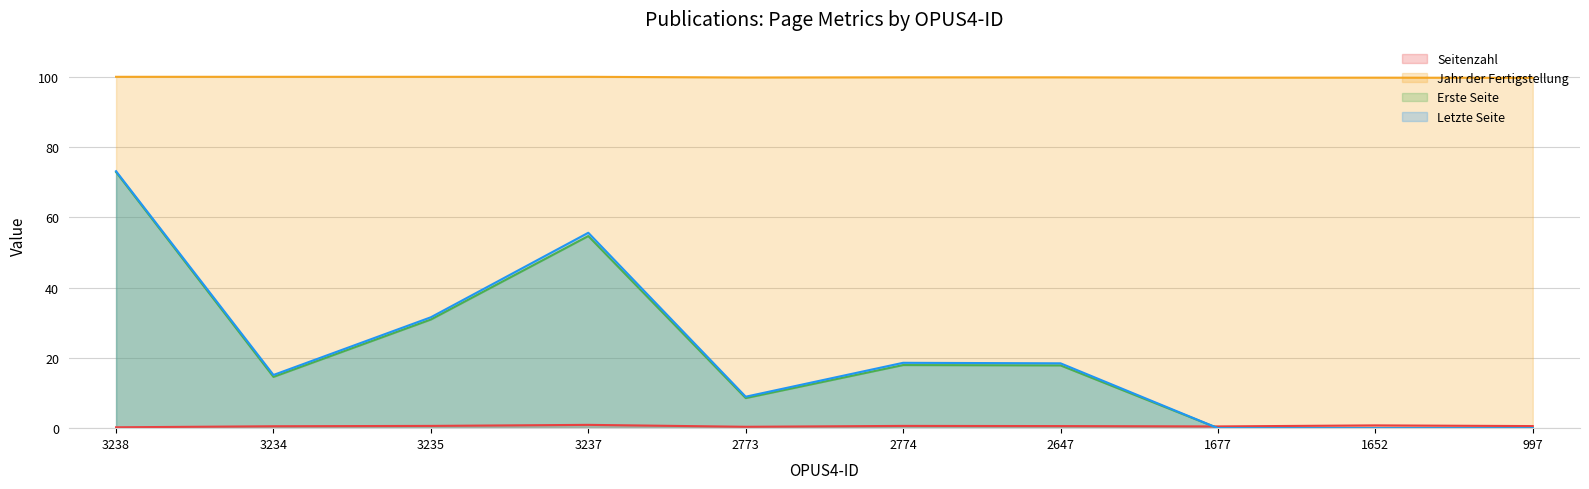

What is the maximum value shown in the chart?

100.0